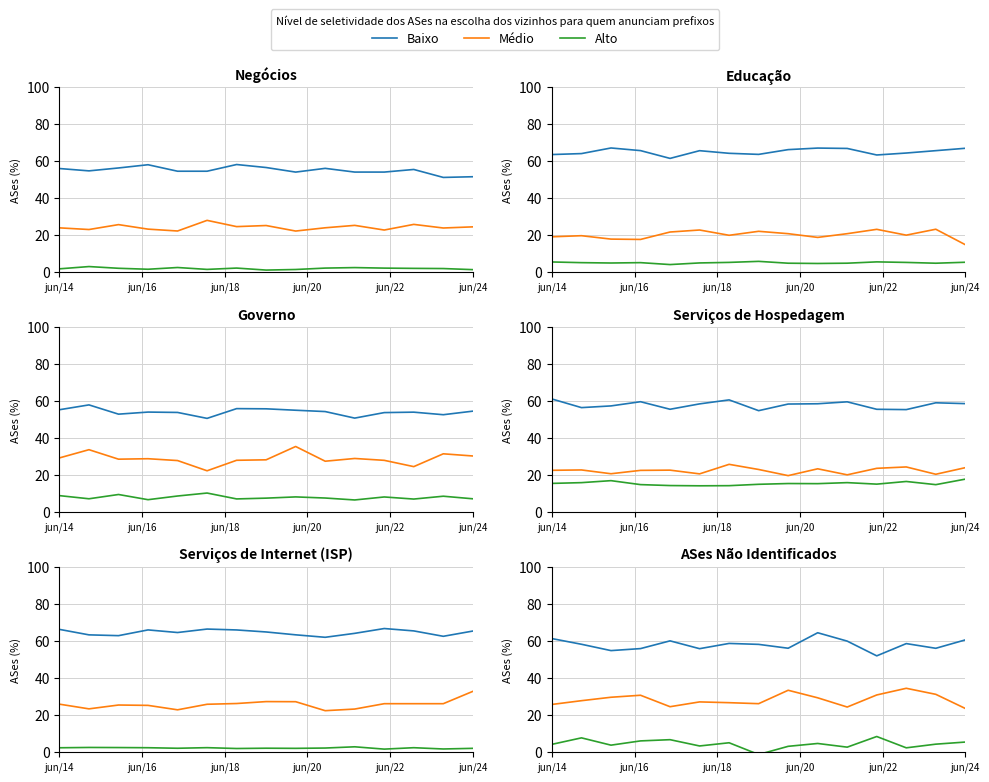

What are all the series names shown in the legend?

Baixo, Médio, Alto